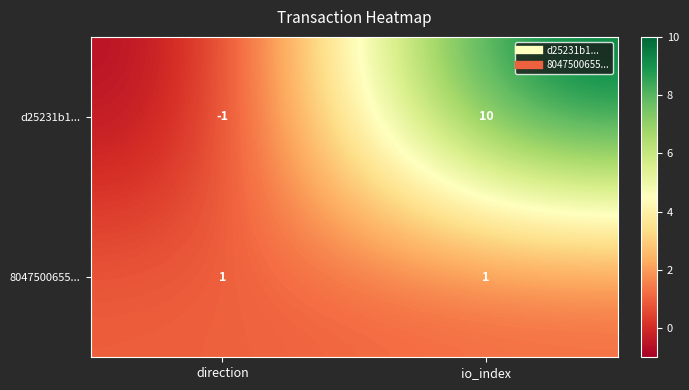

True or false: 8047500655... has a value of 2 at direction.

False